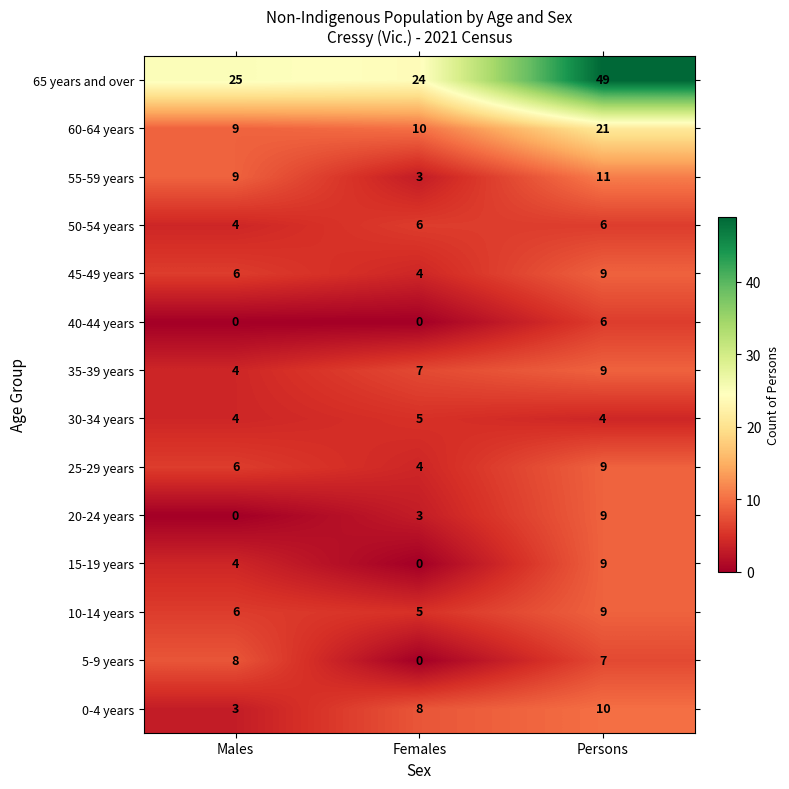

Which series has the widest spread of values?

65 years and over